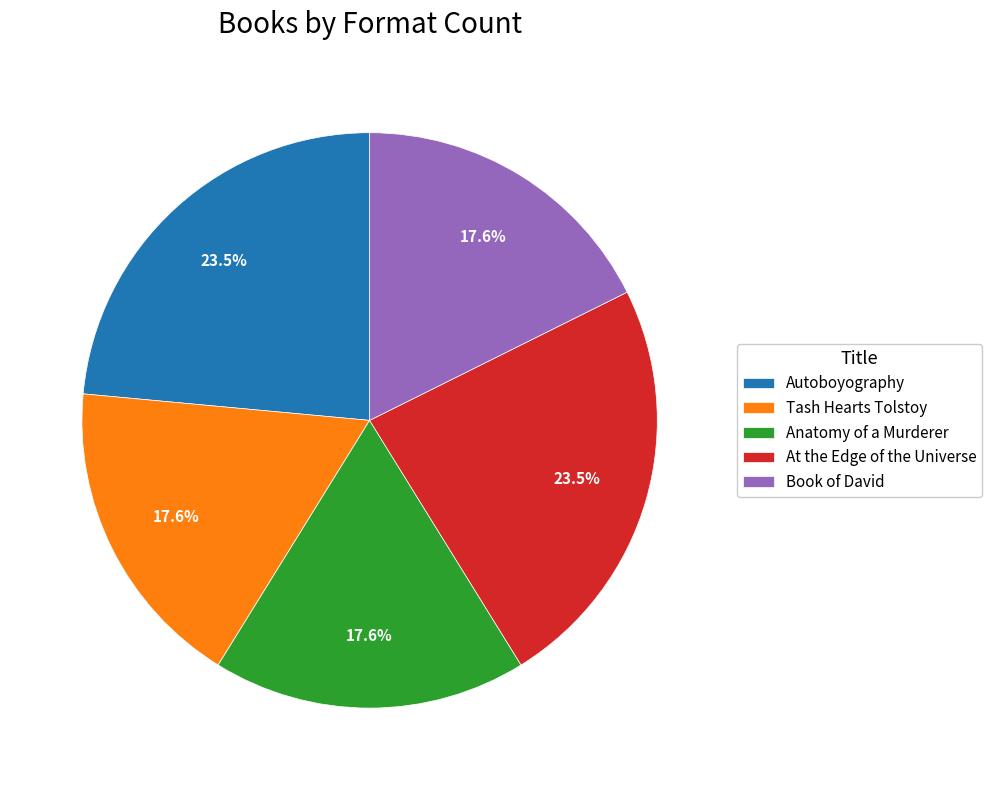

How many slices are in this pie chart?

5